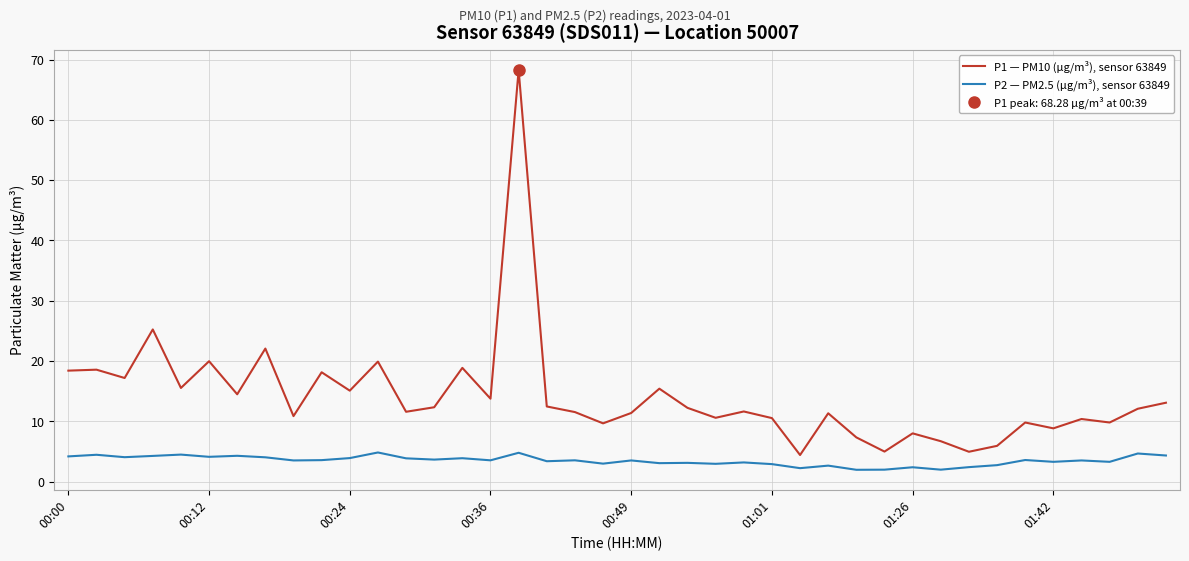

What is the maximum value for P1 — PM10 (µg/m³), sensor 63849?

68.3